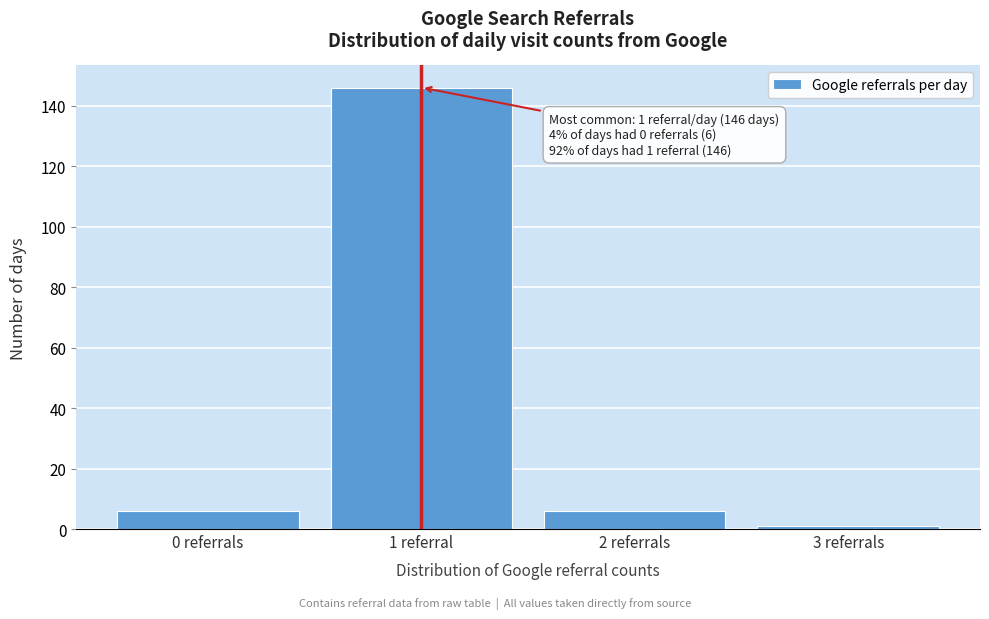

Reading left to right, list all the values displayed in this chart.

0 referrals=6	1 referral=146	2 referrals=6	3 referrals=1